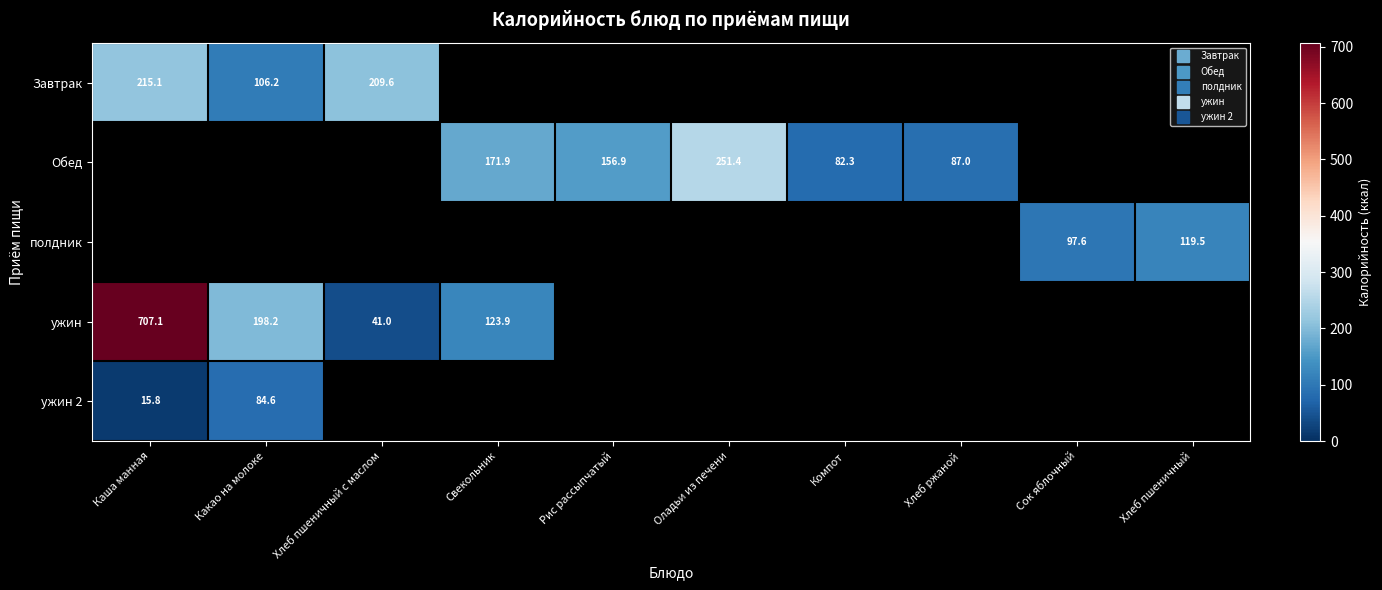

Which series changed the most between Оладьи из печени and Хлеб ржаной?

Обед